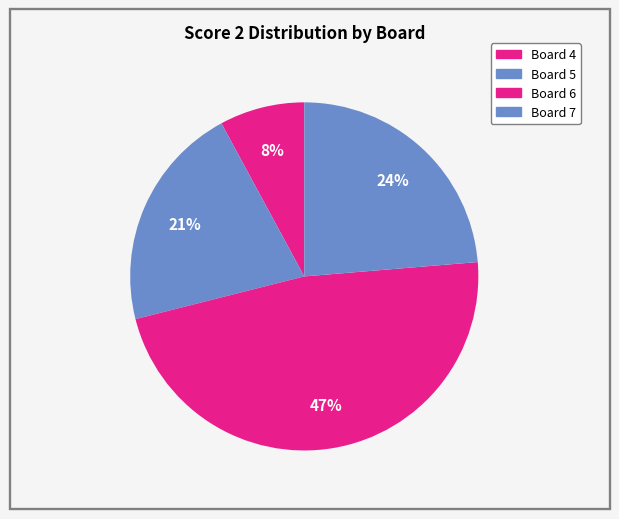

How many slices are in this pie chart?

4